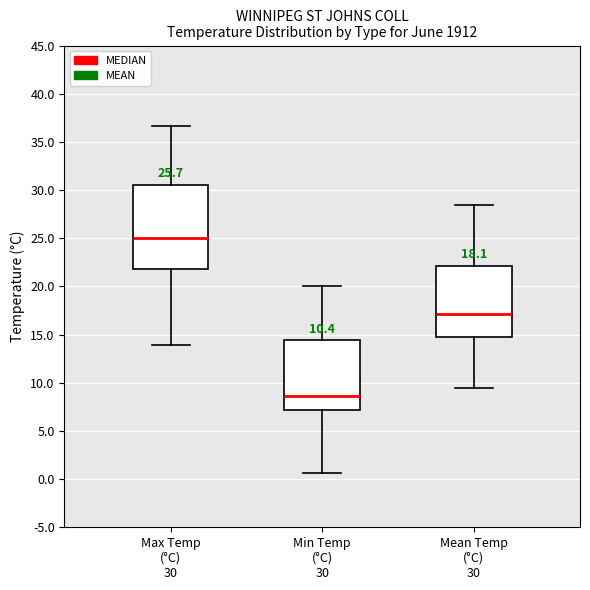

Which box has the lowest median line?

Min Temp (°C) 30